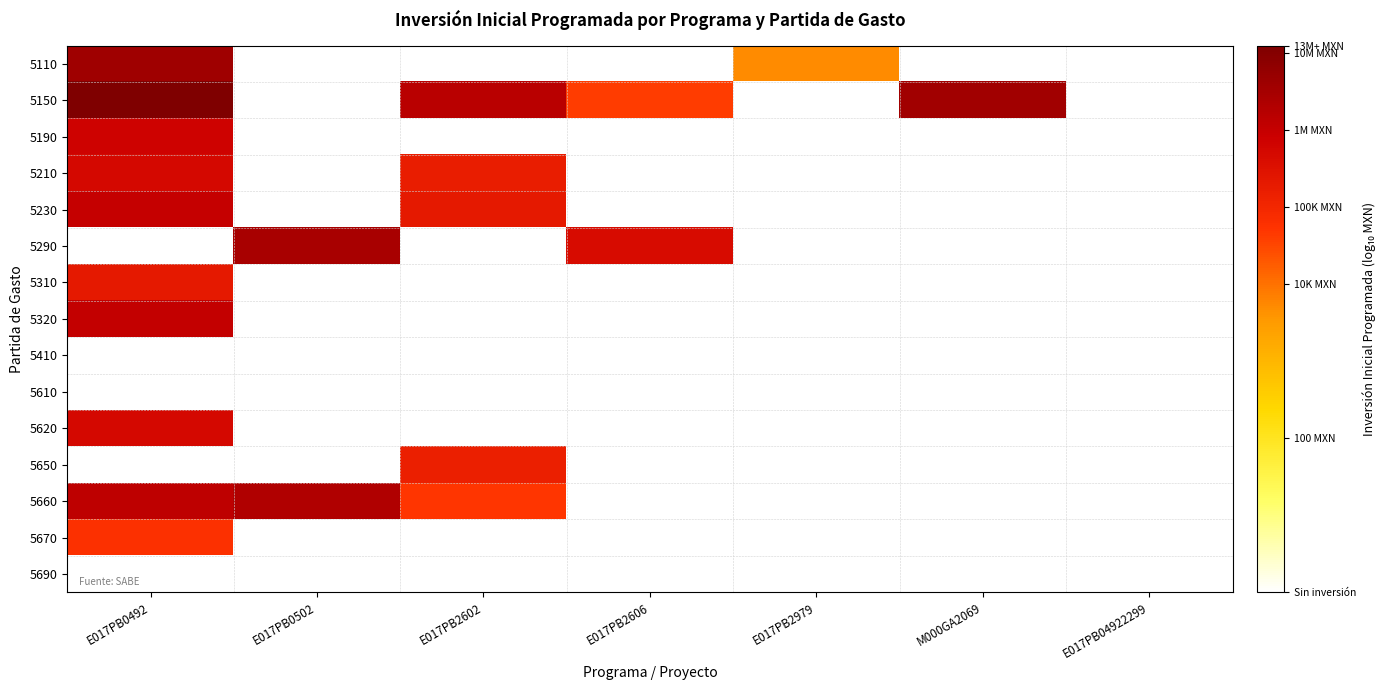

Reading left to right, list all the values displayed in this chart.

5110: E017PB0492=6.6	E017PB0502=0.0	E017PB2602=0.0	E017PB2606=0.0	E017PB2979=3.7	M000GA2069=0.0	E017PB04922299=0.0
5150: E017PB0492=7.1	E017PB0502=0.0	E017PB2602=6.2	E017PB2606=4.6	E017PB2979=0.0	M000GA2069=6.5	E017PB04922299=0.0
5190: E017PB0492=5.8	E017PB0502=0.0	E017PB2602=0.0	E017PB2606=0.0	E017PB2979=0.0	M000GA2069=0.0	E017PB04922299=0.0
5210: E017PB0492=5.7	E017PB0502=0.0	E017PB2602=5.2	E017PB2606=0.0	E017PB2979=0.0	M000GA2069=0.0	E017PB04922299=0.0
5230: E017PB0492=6.0	E017PB0502=0.0	E017PB2602=5.3	E017PB2606=0.0	E017PB2979=0.0	M000GA2069=0.0	E017PB04922299=0.0
5290: E017PB0492=0.0	E017PB0502=6.5	E017PB2602=0.0	E017PB2606=5.6	E017PB2979=0.0	M000GA2069=0.0	E017PB04922299=0.0
5310: E017PB0492=5.3	E017PB0502=0.0	E017PB2602=0.0	E017PB2606=0.0	E017PB2979=0.0	M000GA2069=0.0	E017PB04922299=0.0
5320: E017PB0492=6.0	E017PB0502=0.0	E017PB2602=0.0	E017PB2606=0.0	E017PB2979=0.0	M000GA2069=0.0	E017PB04922299=0.0
5410: E017PB0492=0.0	E017PB0502=0.0	E017PB2602=0.0	E017PB2606=0.0	E017PB2979=0.0	M000GA2069=0.0	E017PB04922299=0.0
5610: E017PB0492=0.0	E017PB0502=0.0	E017PB2602=0.0	E017PB2606=0.0	E017PB2979=0.0	M000GA2069=0.0	E017PB04922299=0.0
5620: E017PB0492=5.7	E017PB0502=0.0	E017PB2602=0.0	E017PB2606=0.0	E017PB2979=0.0	M000GA2069=0.0	E017PB04922299=0.0
5650: E017PB0492=0.0	E017PB0502=0.0	E017PB2602=5.2	E017PB2606=0.0	E017PB2979=0.0	M000GA2069=0.0	E017PB04922299=0.0
5660: E017PB0492=6.1	E017PB0502=6.3	E017PB2602=4.7	E017PB2606=0.0	E017PB2979=0.0	M000GA2069=0.0	E017PB04922299=0.0
5670: E017PB0492=4.8	E017PB0502=0.0	E017PB2602=0.0	E017PB2606=0.0	E017PB2979=0.0	M000GA2069=0.0	E017PB04922299=0.0
5690: E017PB0492=0.0	E017PB0502=0.0	E017PB2602=0.0	E017PB2606=0.0	E017PB2979=0.0	M000GA2069=0.0	E017PB04922299=0.0